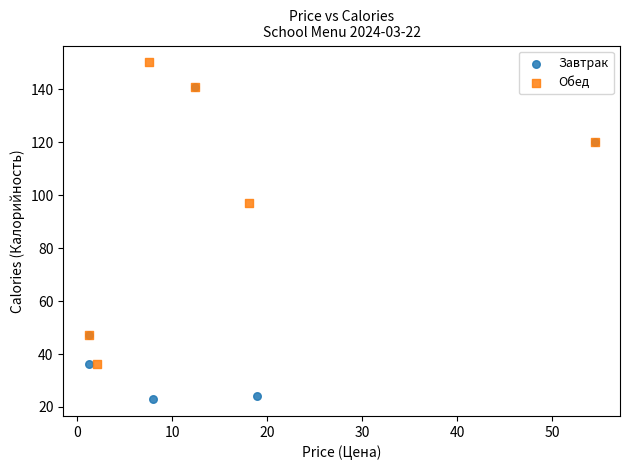

Which series contains the lowest Y value?

Завтрак